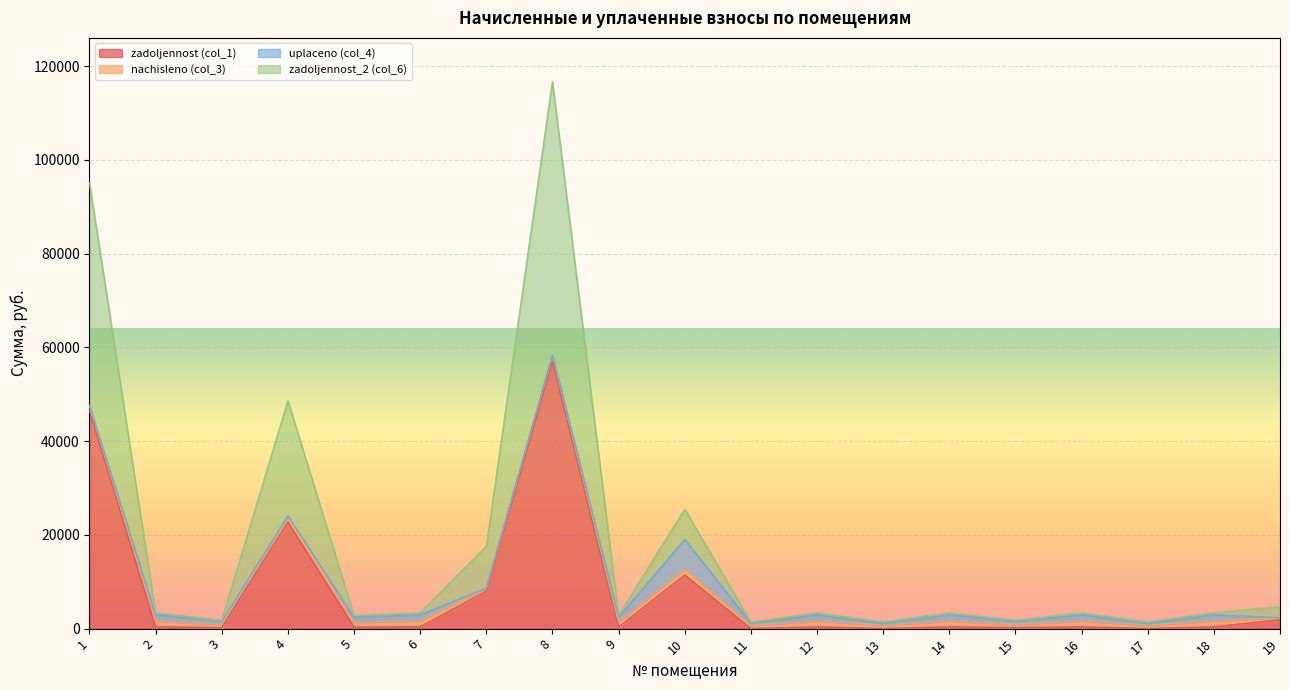

Which series has the largest range (max minus min)?

zadoljennost_2 (col_6)